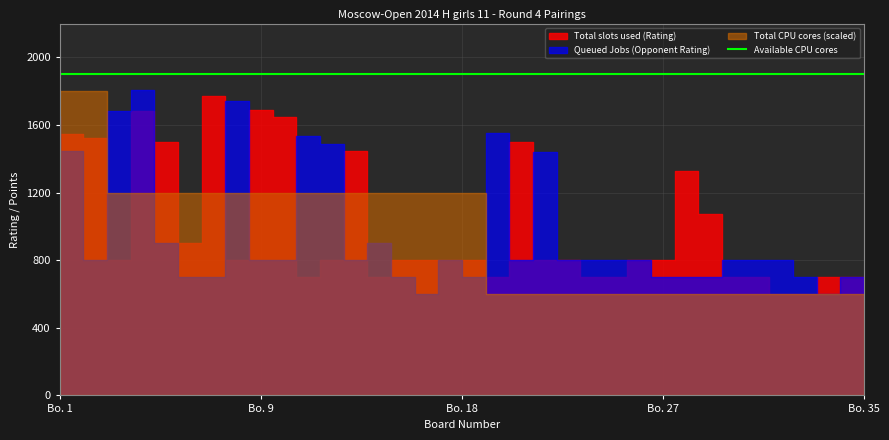

How many interior local peaks does the Total slots used (Rating) series have?

7